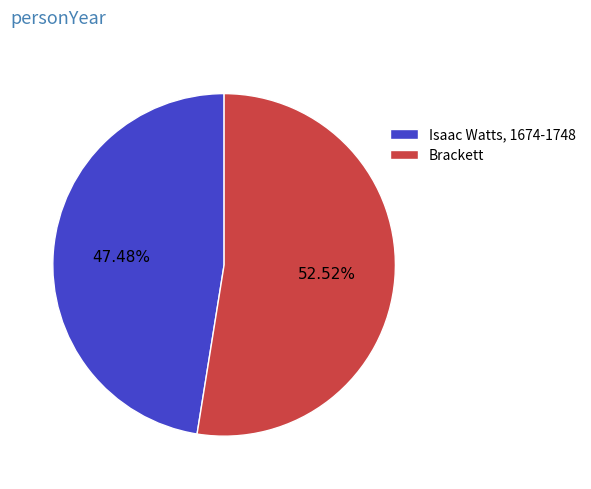

Is the sum of Isaac Watts, 1674-1748 and Brackett greater than half?

Yes